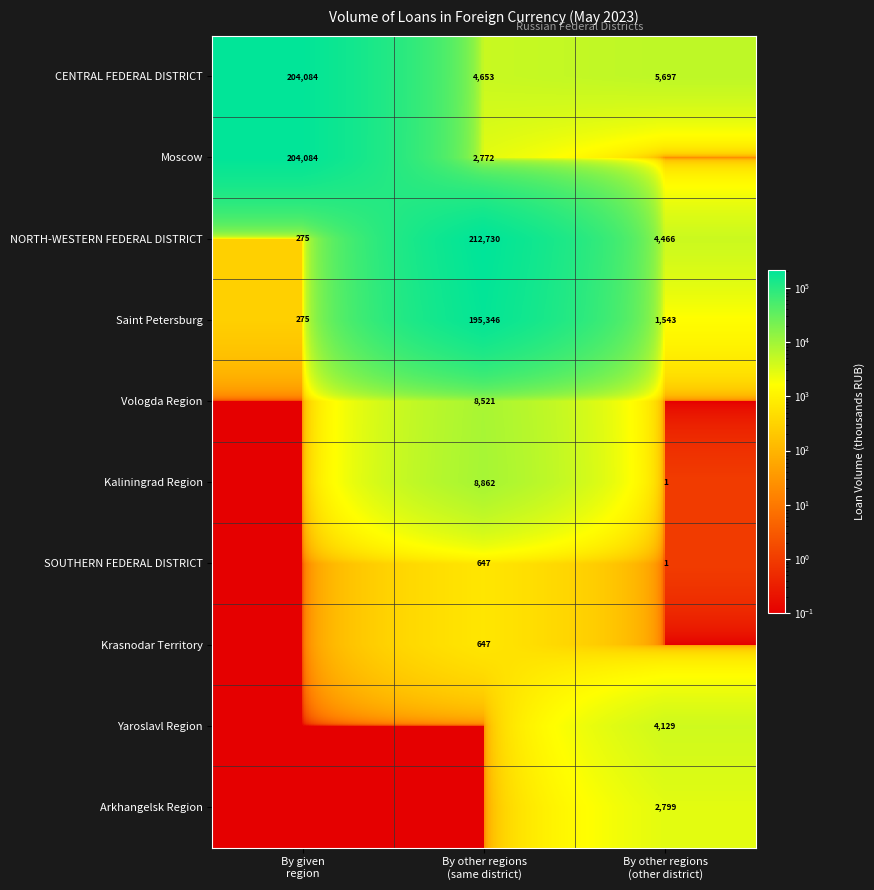

What is the difference between the maximum and minimum values in the CENTRAL FEDERAL DISTRICT series?

199431.0